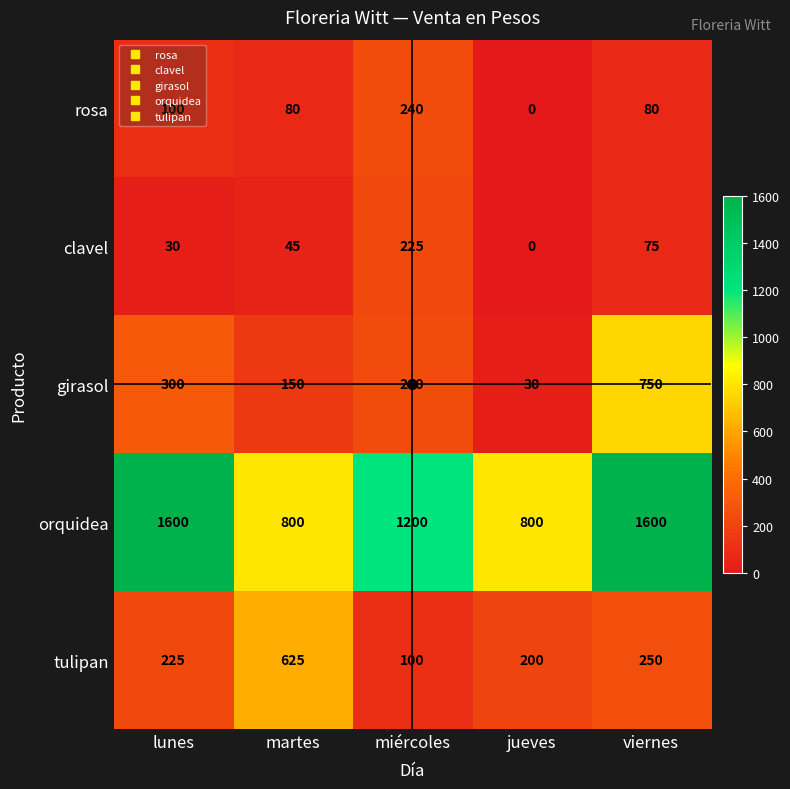

What is the total value across all series at viernes?

2755